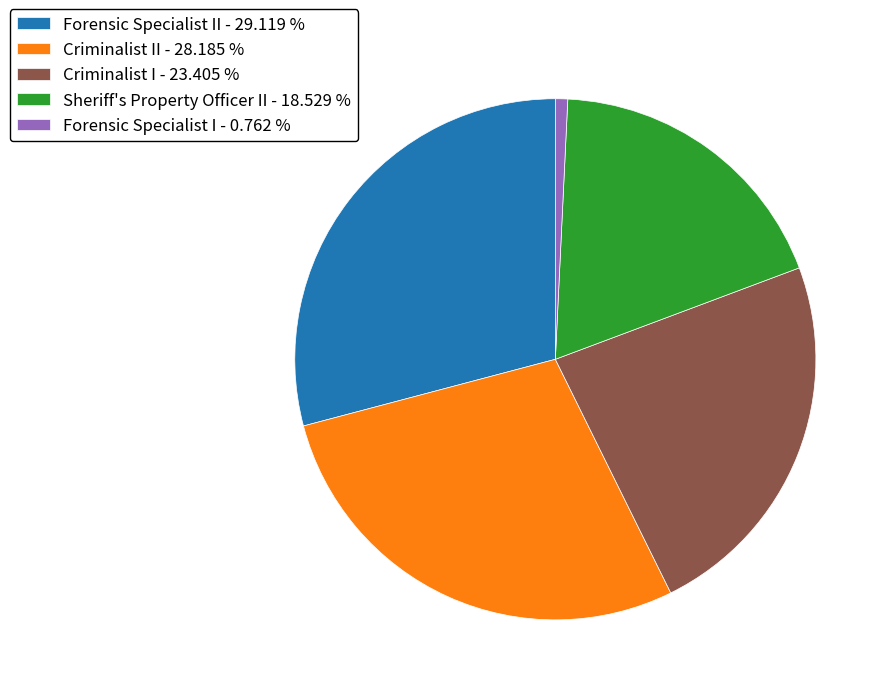

Does any single category account for the majority?

No